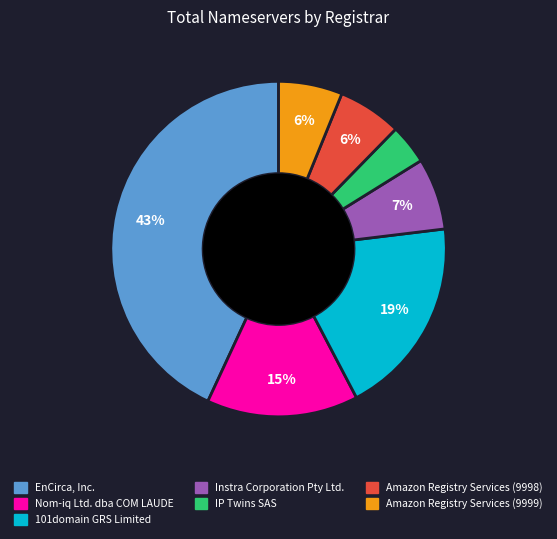

Combined, do Nom-iq Ltd. dba COM LAUDE and EnCirca, Inc. account for over 50%?

Yes